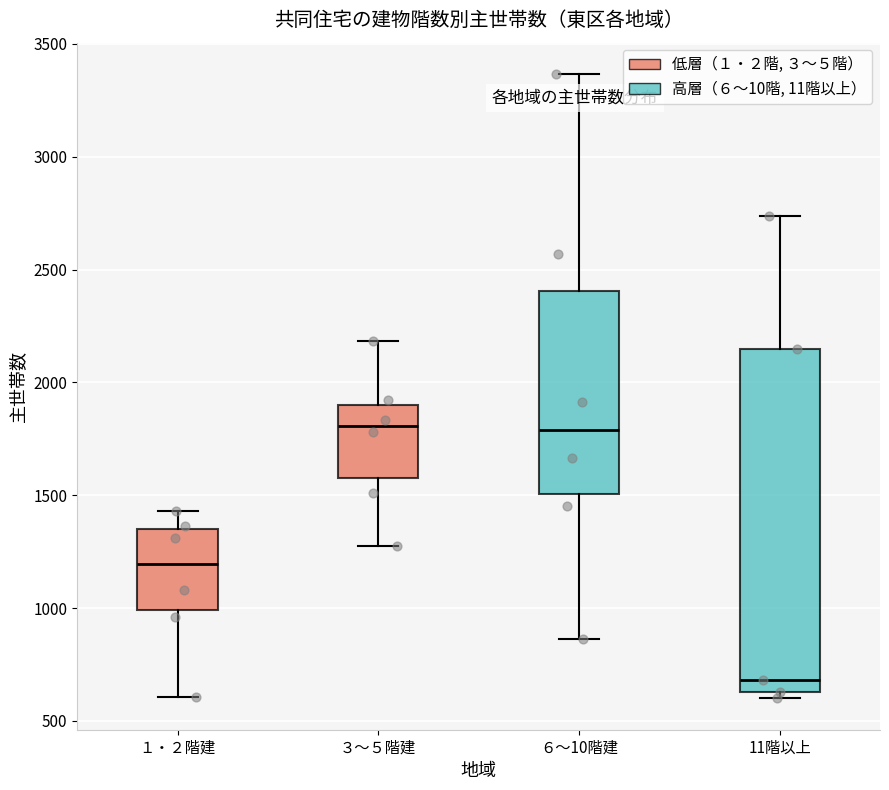

Which box's median line is the lowest?

11階以上